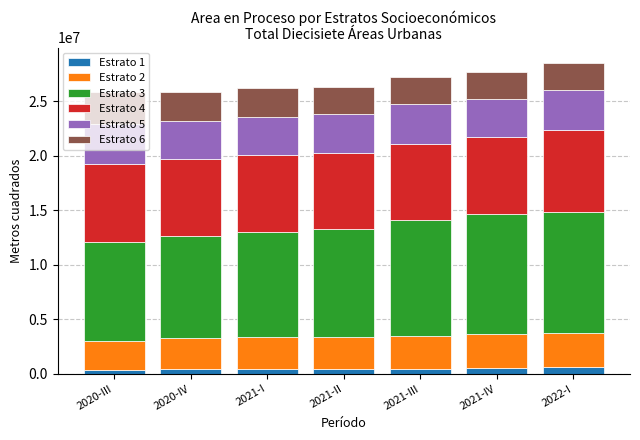

At 2021-III, list the series in order from largest to smallest.

Estrato 3, Estrato 4, Estrato 5, Estrato 2, Estrato 6, Estrato 1